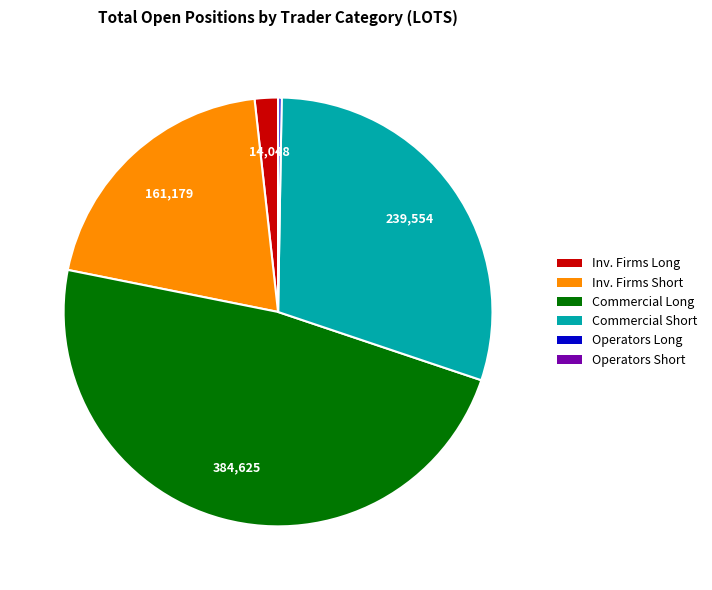

Is there any slice that represents more than half of the pie?

No